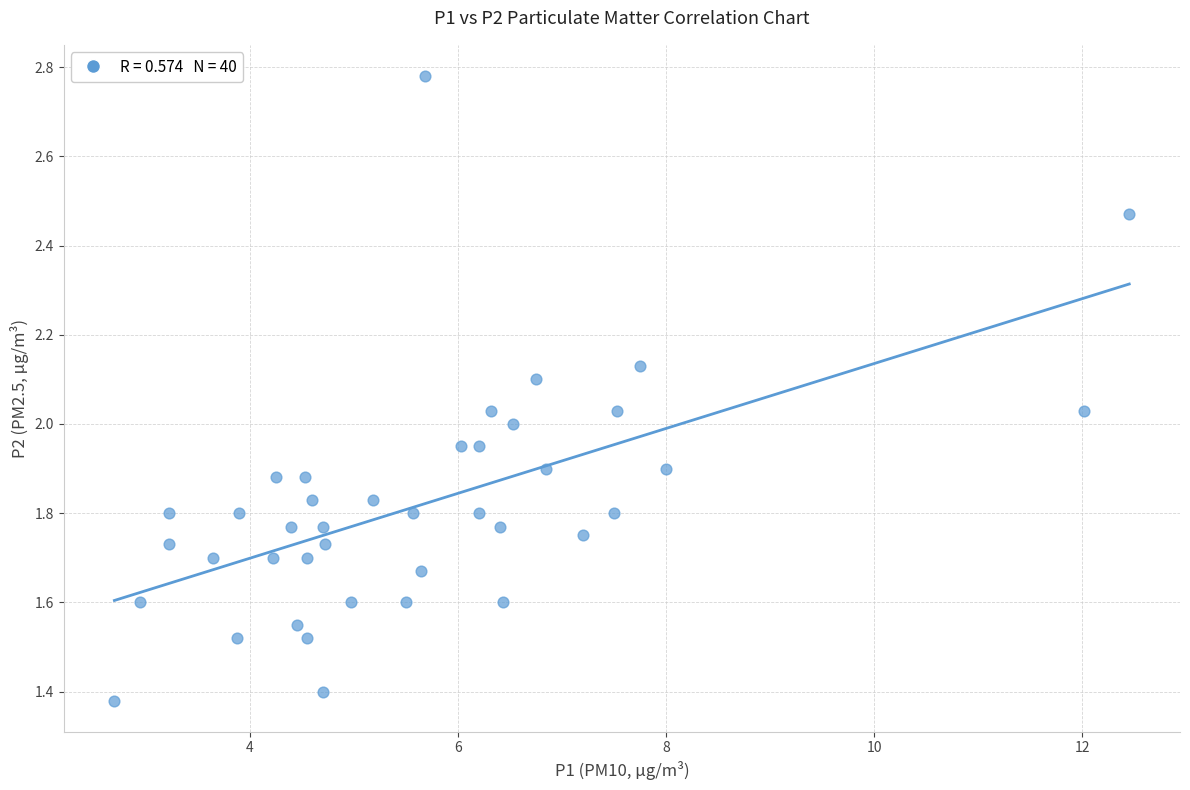

What is the range of X values (max minus min)?

9.8